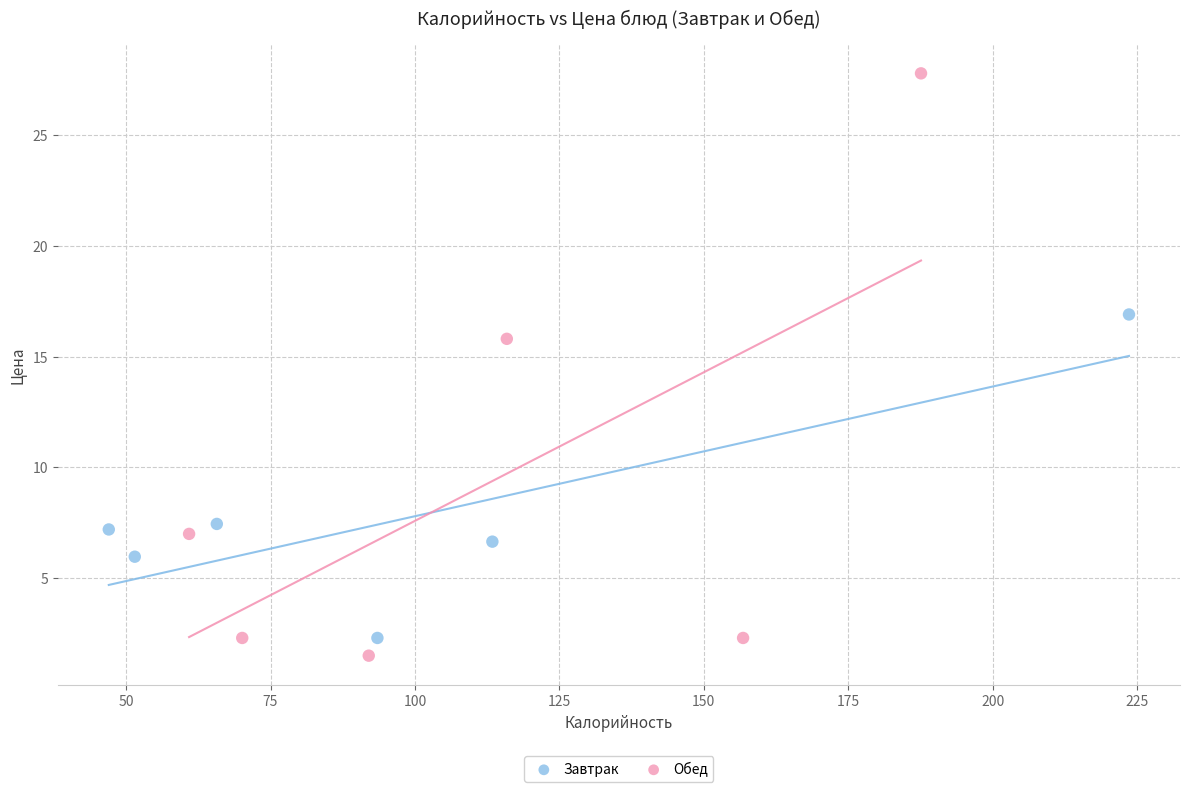

Which series has the largest Y range (max minus min)?

Обед